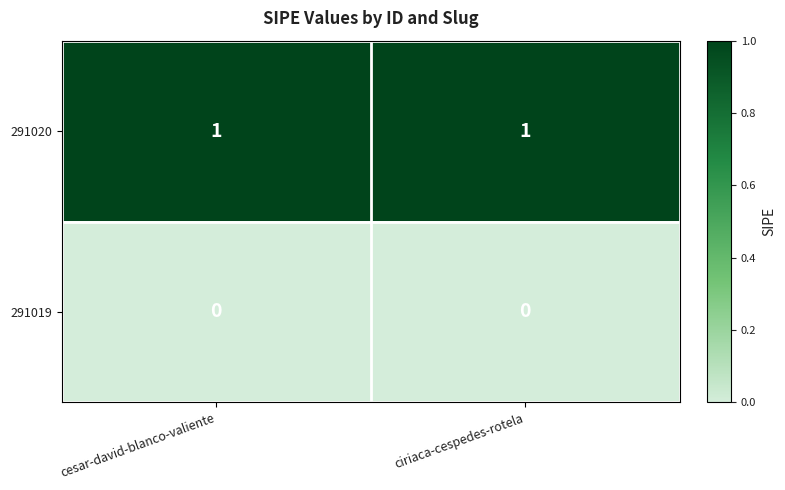

The value of 291019 at ciriaca-cespedes-rotela is 0. True or false?

True